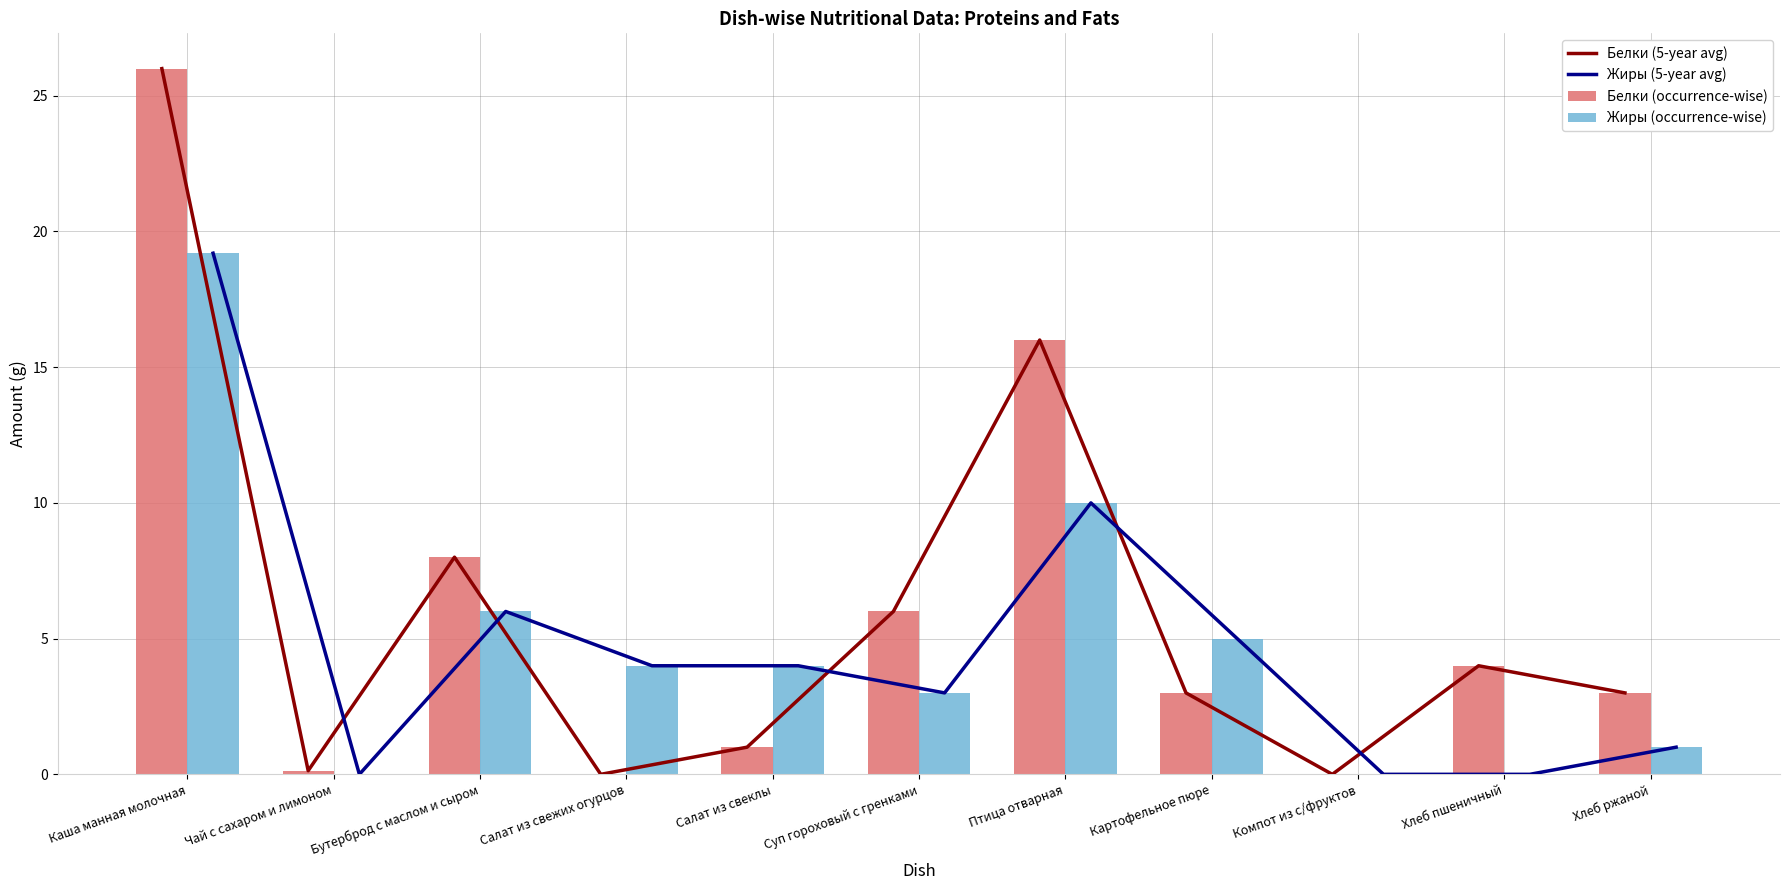

True or false: Жиры (5-year avg) has a value of 1.0 at Хлеб ржаной.

True